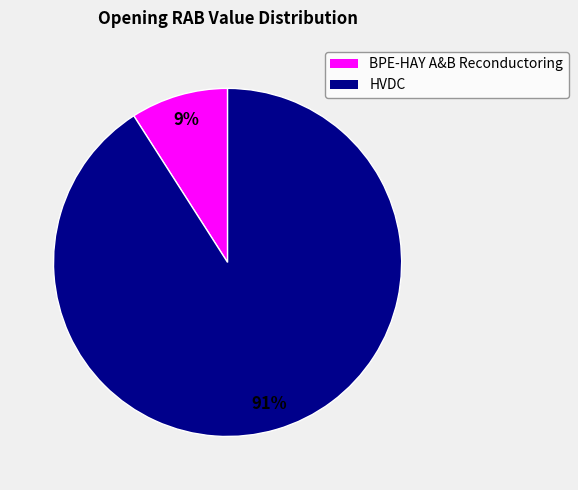

Rank the categories by value from lowest to highest.

BPE-HAY A&B Reconductoring, HVDC